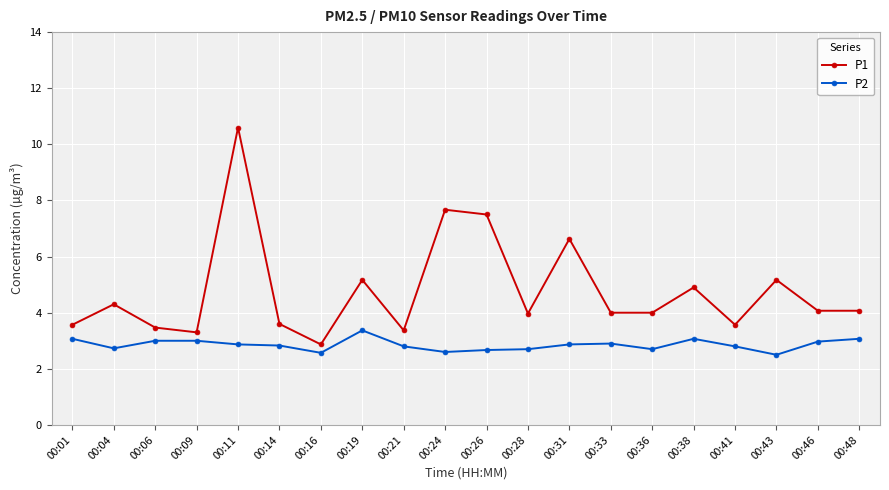

What is the difference between the P2 values at 00:11 and 00:41?

0.1